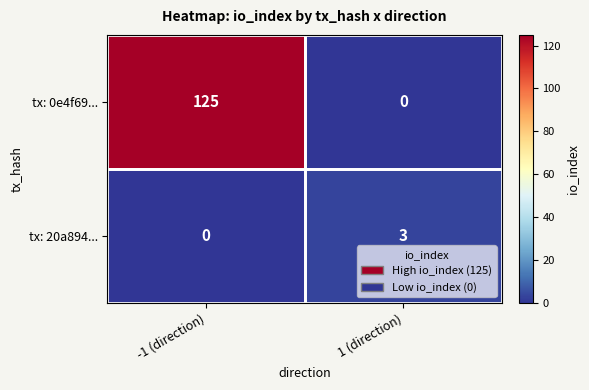

At which label is tx: 20a894... closest to 1?

-1 (direction)